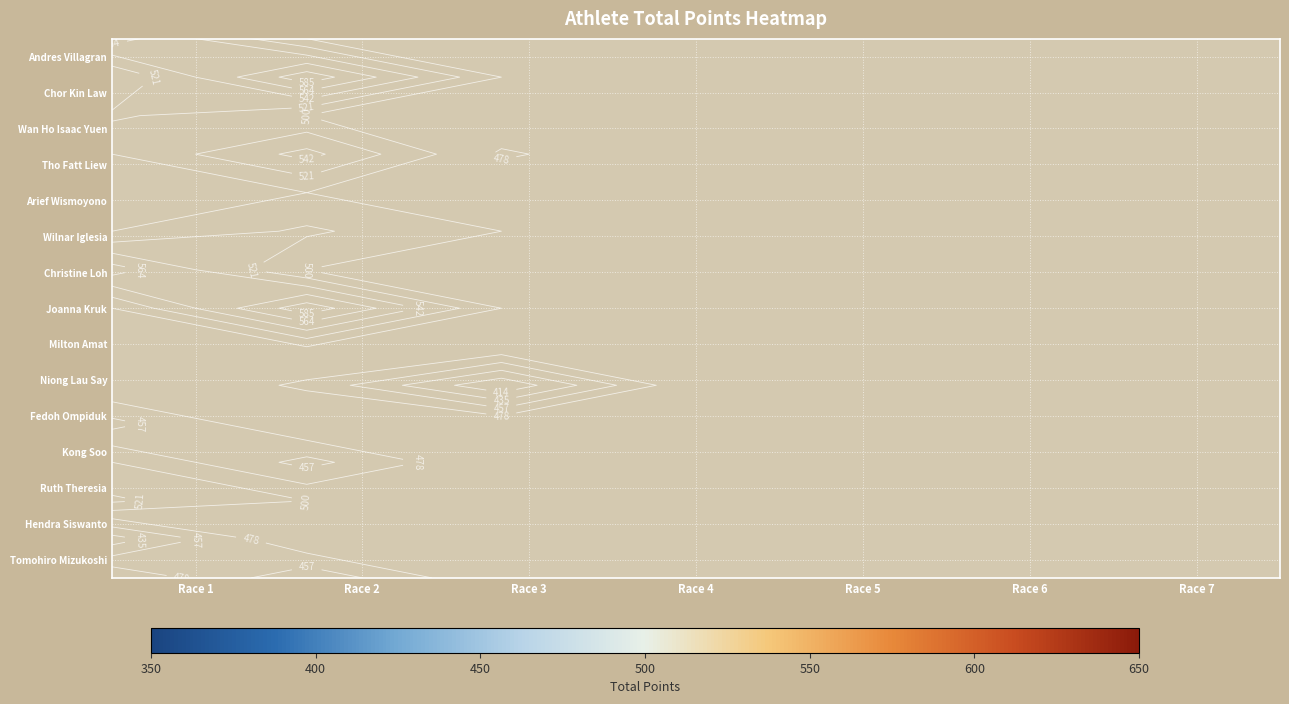

List the labels in order of Christine Loh value, smallest first.

Race 1, Race 2, Race 3, Race 4, Race 5, Race 6, Race 7